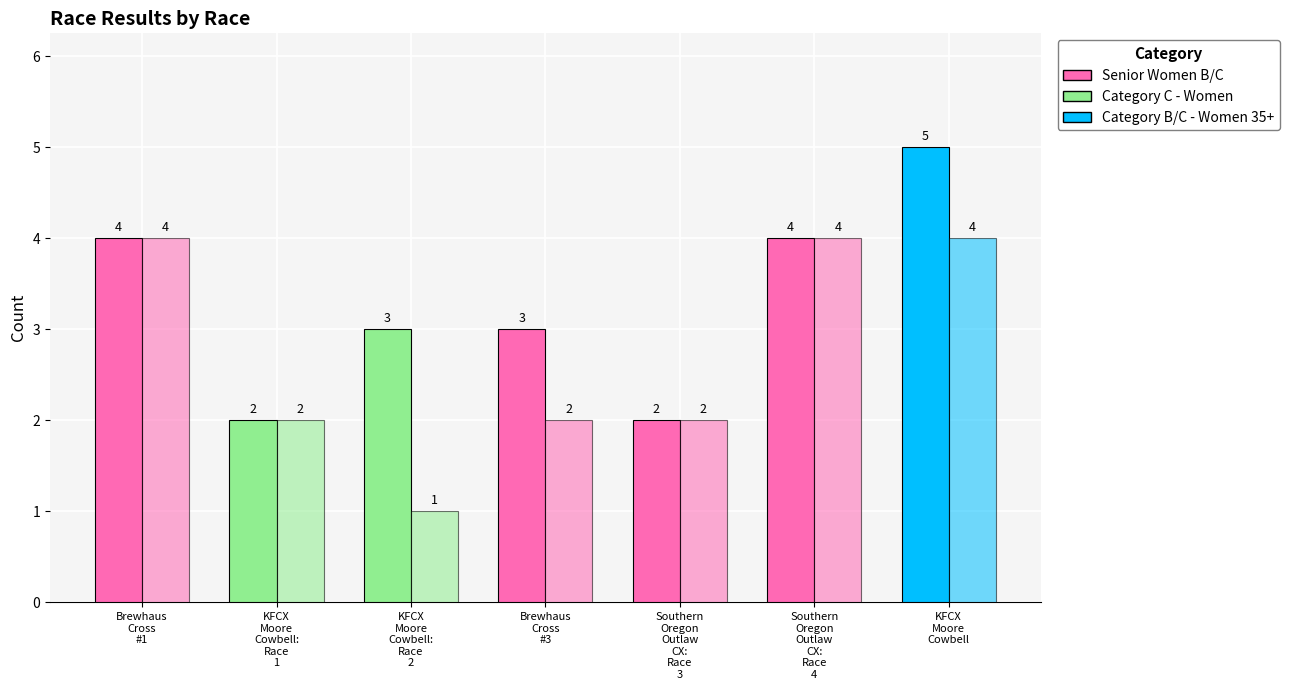

How many categories are shown in the chart?

7